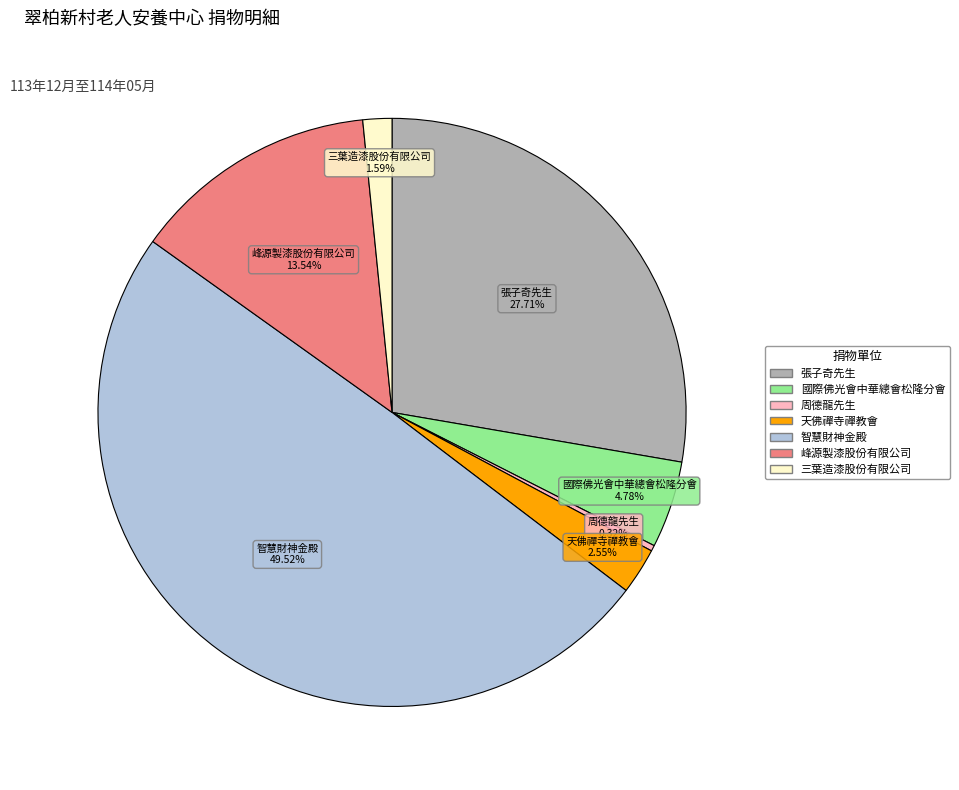

True or false: 智慧財神金殿 accounts for 50% of the total.

True